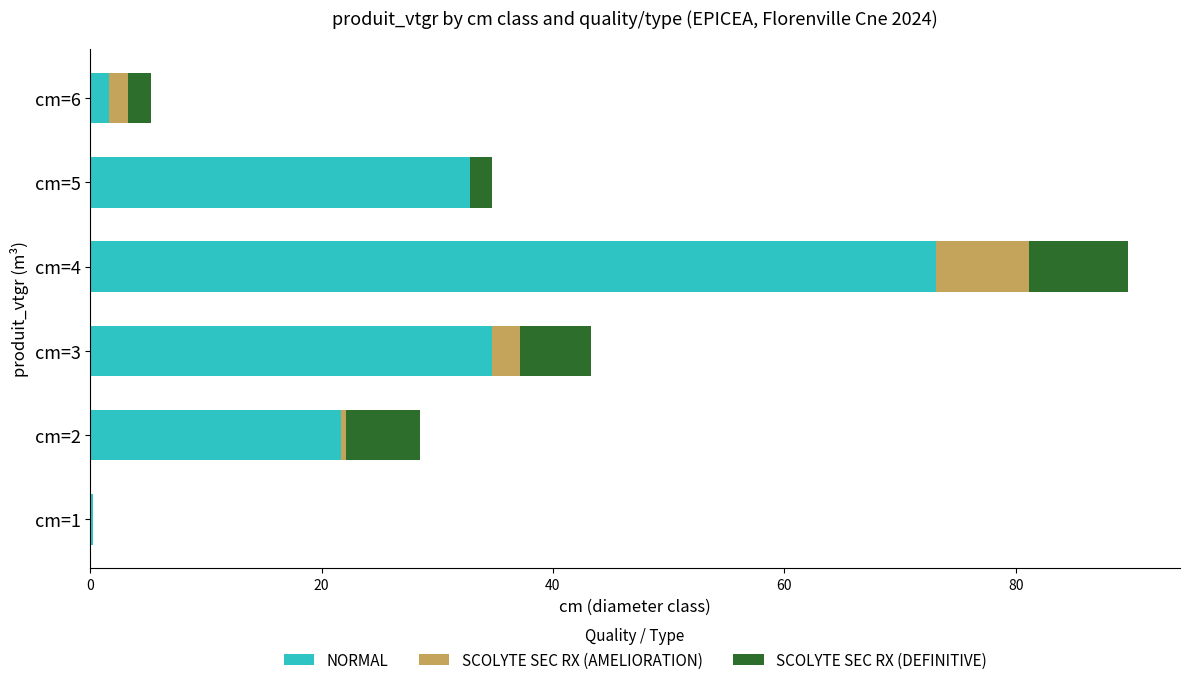

What are all the series names shown in the legend?

NORMAL, SCOLYTE SEC RX (AMELIORATION), SCOLYTE SEC RX (DEFINITIVE)